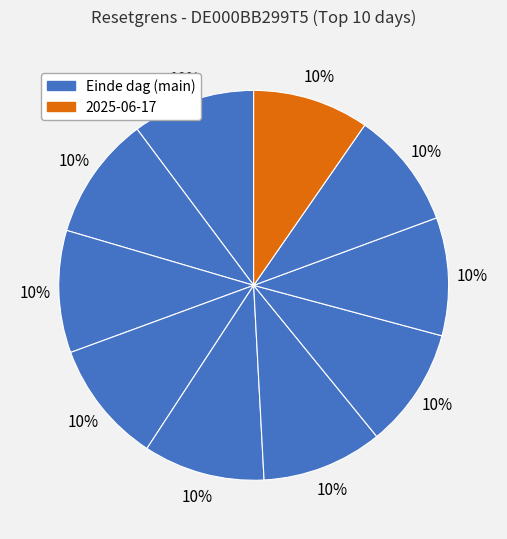

How many segments does this pie chart have?

10